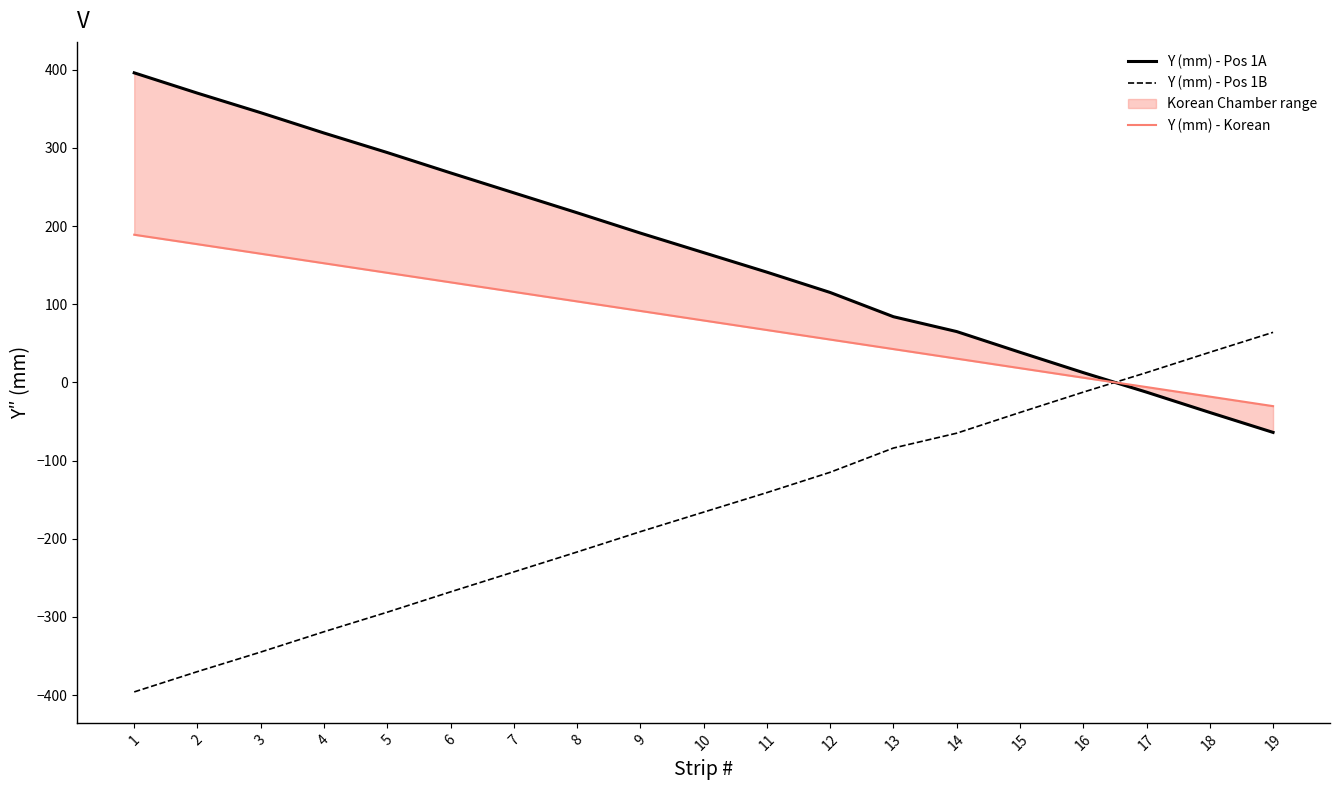

True or false: Y (mm) - Pos 1B has a value of -37.7 at 13.

False